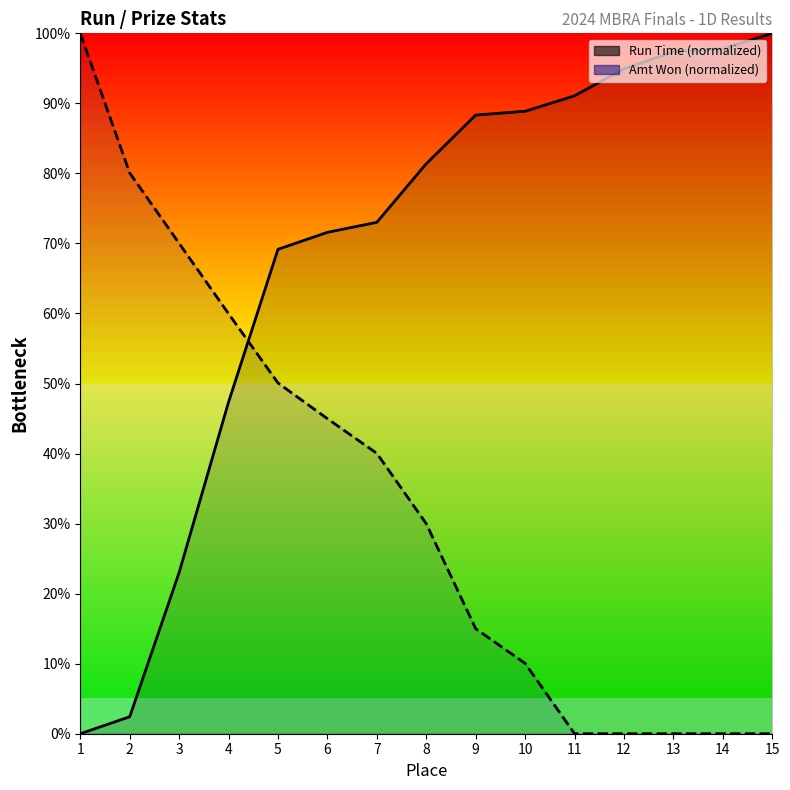

Reading left to right, list all the values displayed in this chart.

Run Time (normalized): 1=0.0	2=2.4	3=23.0	4=47.4	5=69.2	6=71.6	7=73.0	8=81.4	9=88.3	10=88.9	11=91.1	12=94.9	13=97.4	14=97.8	15=100.0
Amt Won (normalized): 1=100.0	2=80.1	3=70.0	4=60.0	5=50.1	6=45.0	7=40.0	8=30.0	9=15.0	10=10.0	11=0.0	12=0.0	13=0.0	14=0.0	15=0.0